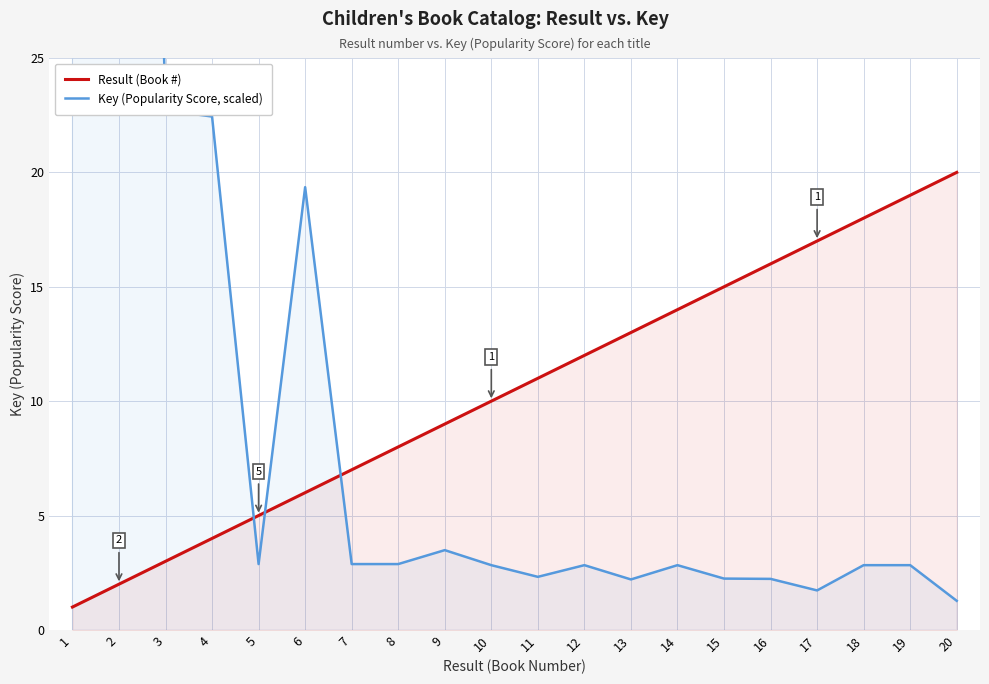

What is the smallest value displayed?

1.0